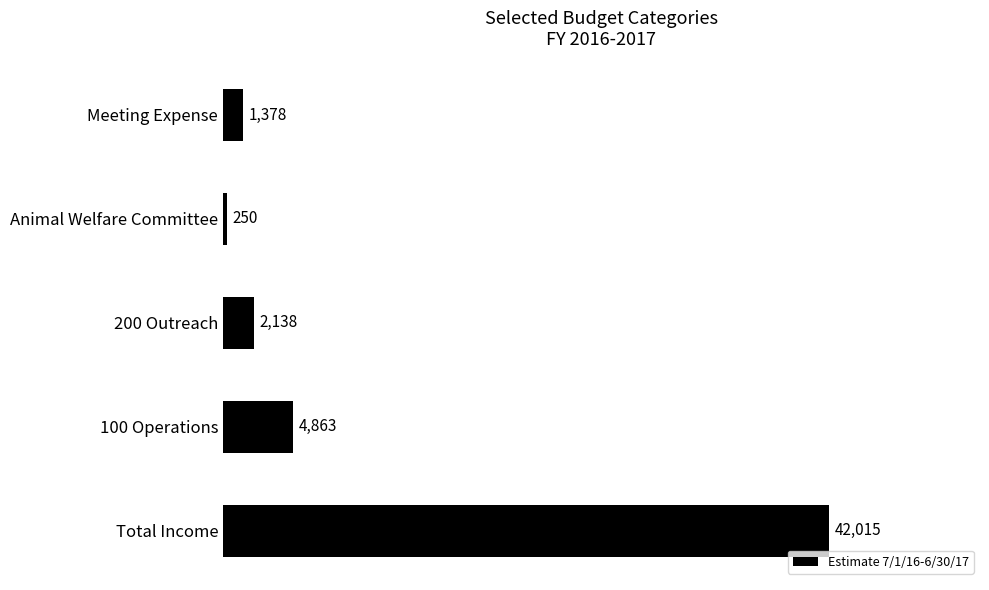

How many distinct data groups are displayed?

1